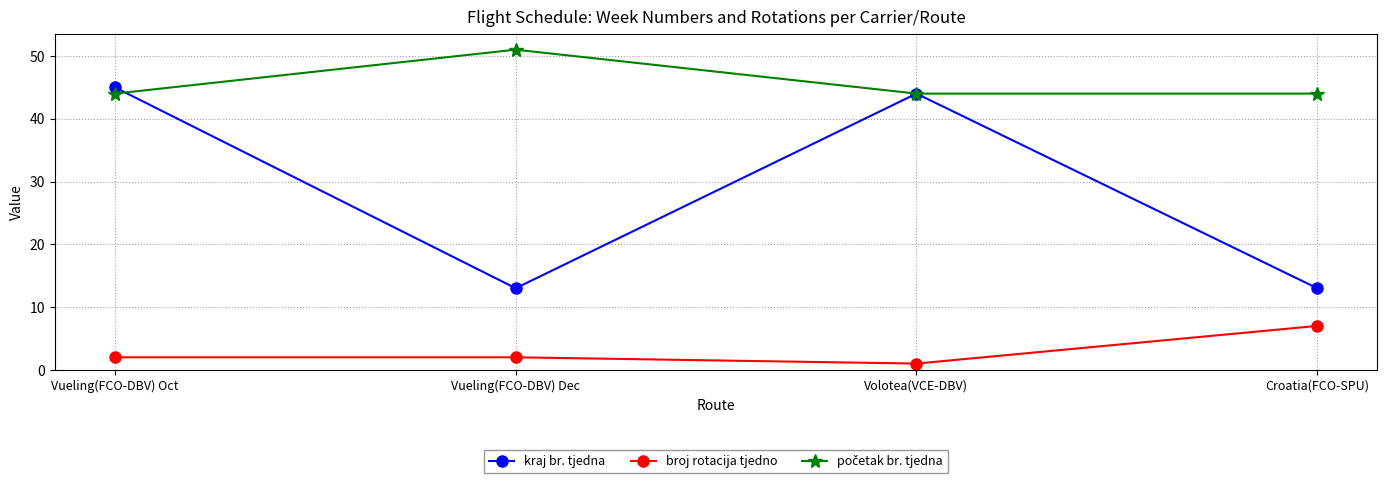

True or false: broj rotacija tjedno has a value of 2 at Vueling(FCO-DBV) Oct.

True